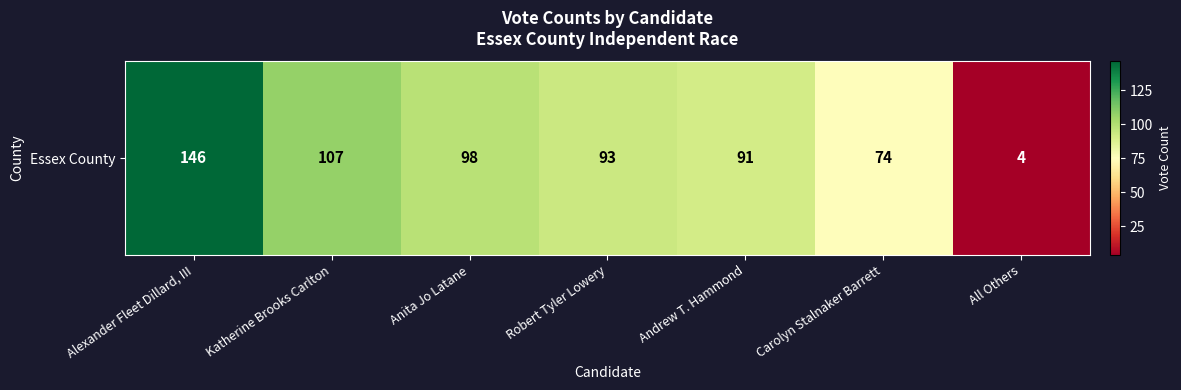

What is the change in value from Anita Jo Latane to Robert Tyler Lowery?

-5